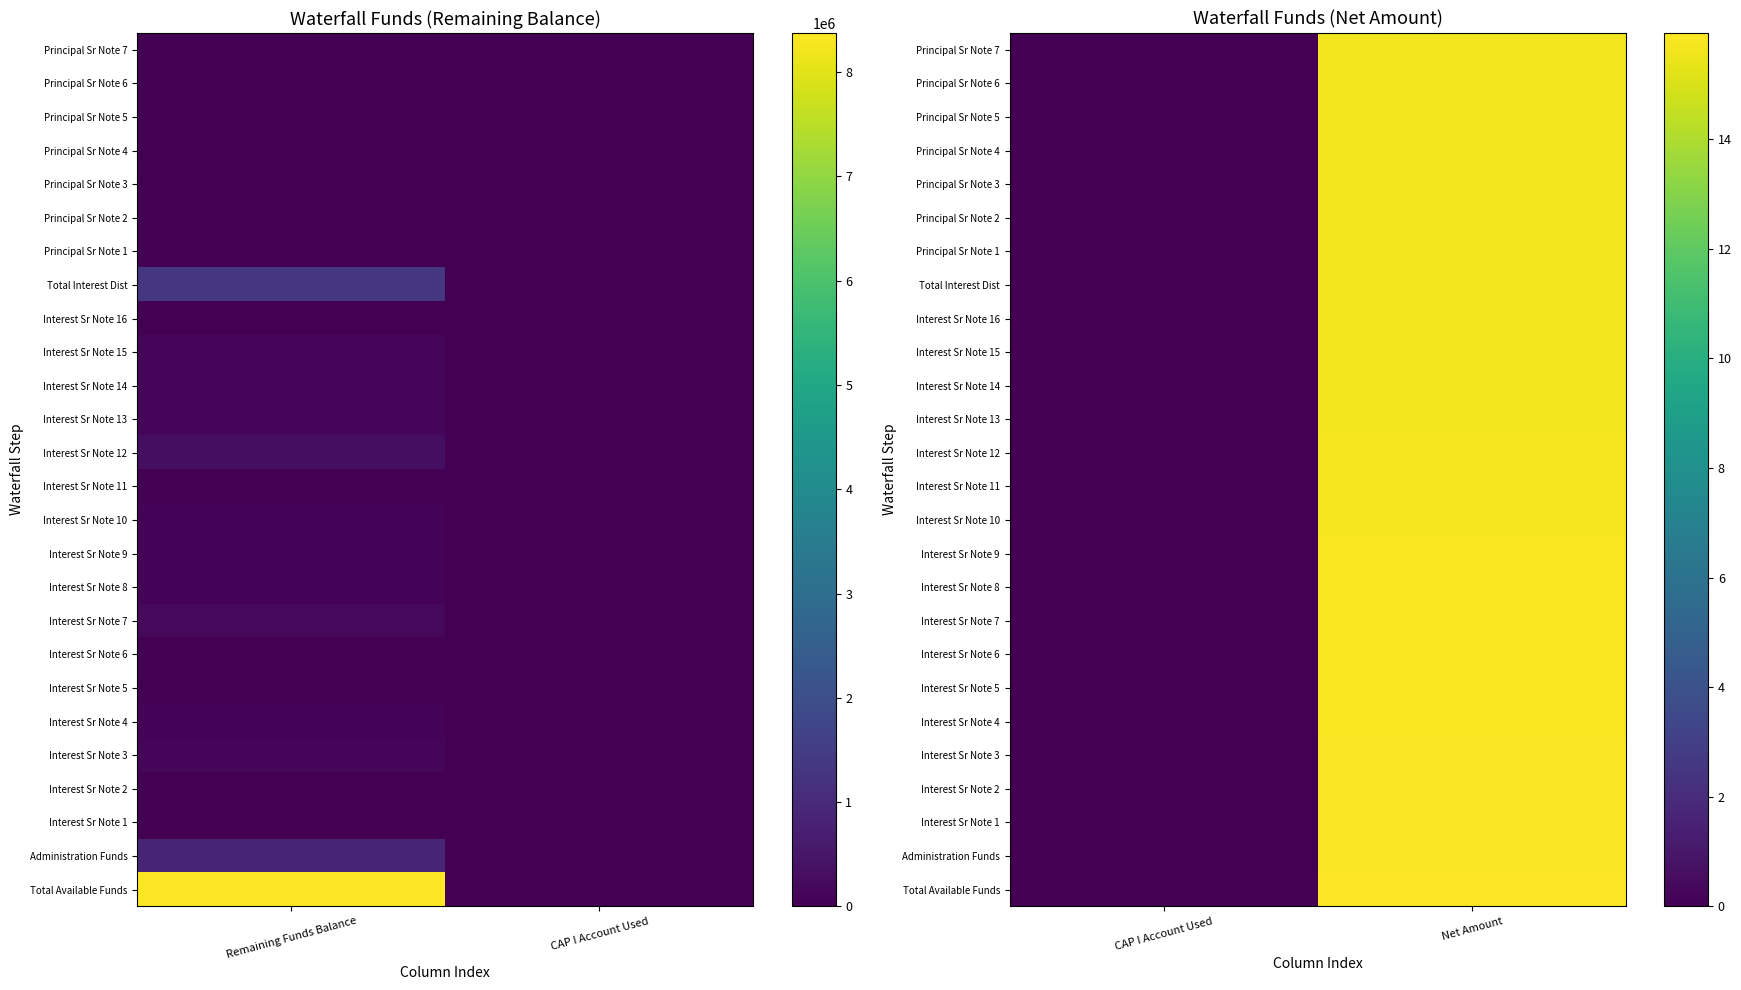

List the series in order of their peak value, highest first.

Total Available Funds, Administration Funds, Interest Sr Note 1, Interest Sr Note 2, Interest Sr Note 3, Interest Sr Note 4, Interest Sr Note 5, Interest Sr Note 6, Interest Sr Note 7, Interest Sr Note 8, Interest Sr Note 9, Interest Sr Note 10, Interest Sr Note 11, Interest Sr Note 12, Interest Sr Note 13, Interest Sr Note 14, Interest Sr Note 15, Interest Sr Note 16, Total Interest Dist, Principal Sr Note 1, Principal Sr Note 2, Principal Sr Note 3, Principal Sr Note 4, Principal Sr Note 5, Principal Sr Note 6, Principal Sr Note 7